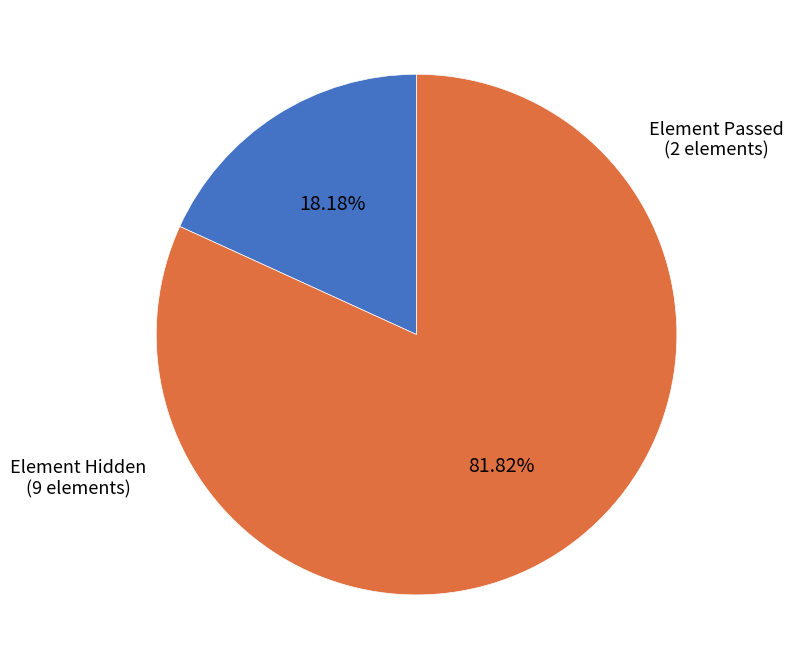

How many segments does this pie chart have?

2